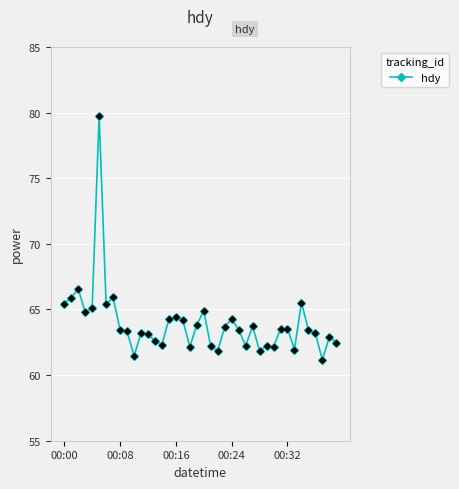

Does the chart have visible grid lines?

Yes